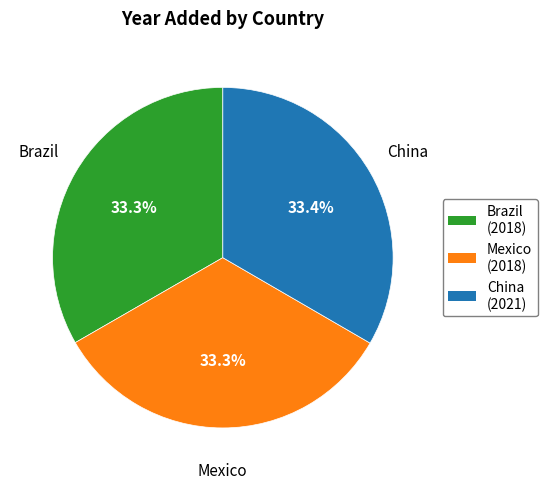

Count the number of slices in the pie.

3